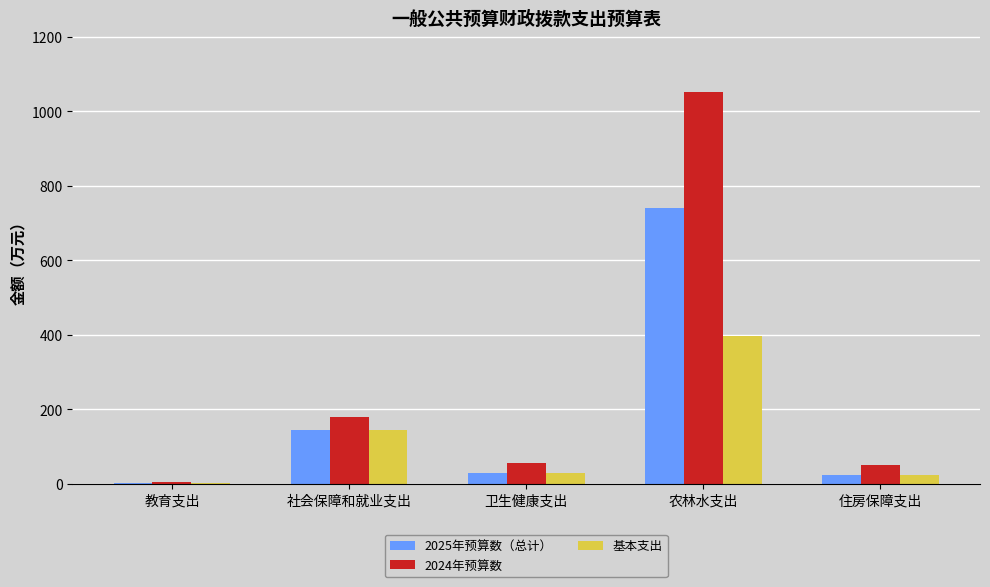

How many groups of bars are there?

5